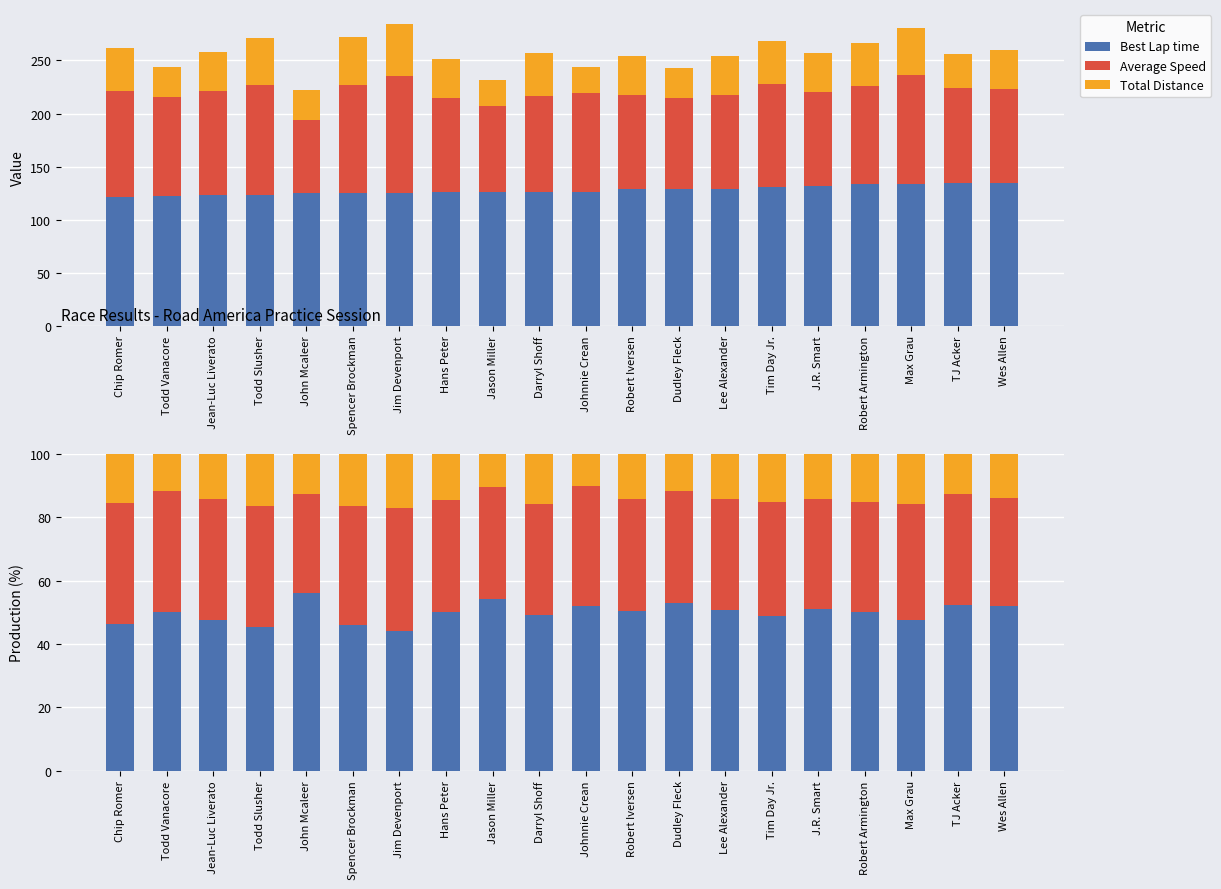

What is the average value of the Average Speed series?

36.0